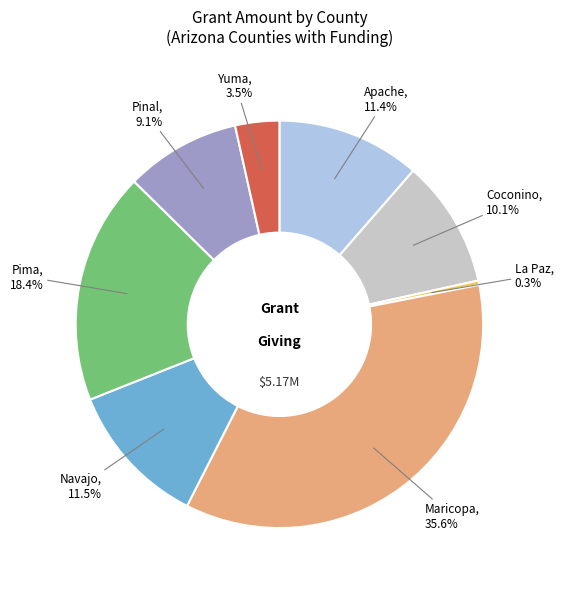

Does any single category account for the majority?

No